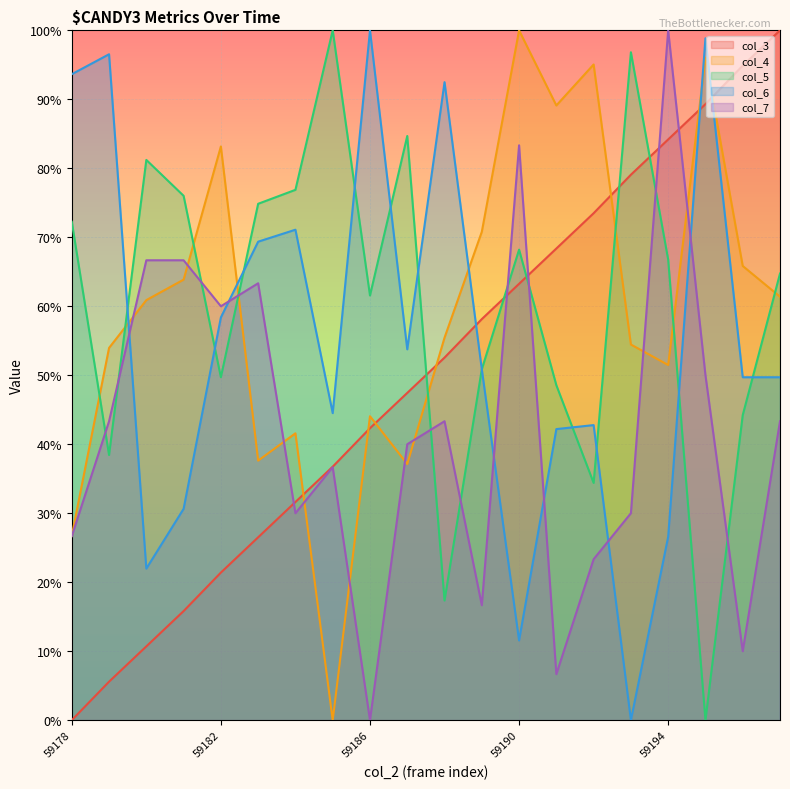

How many times do col_6 and col_3 cross each other?

3